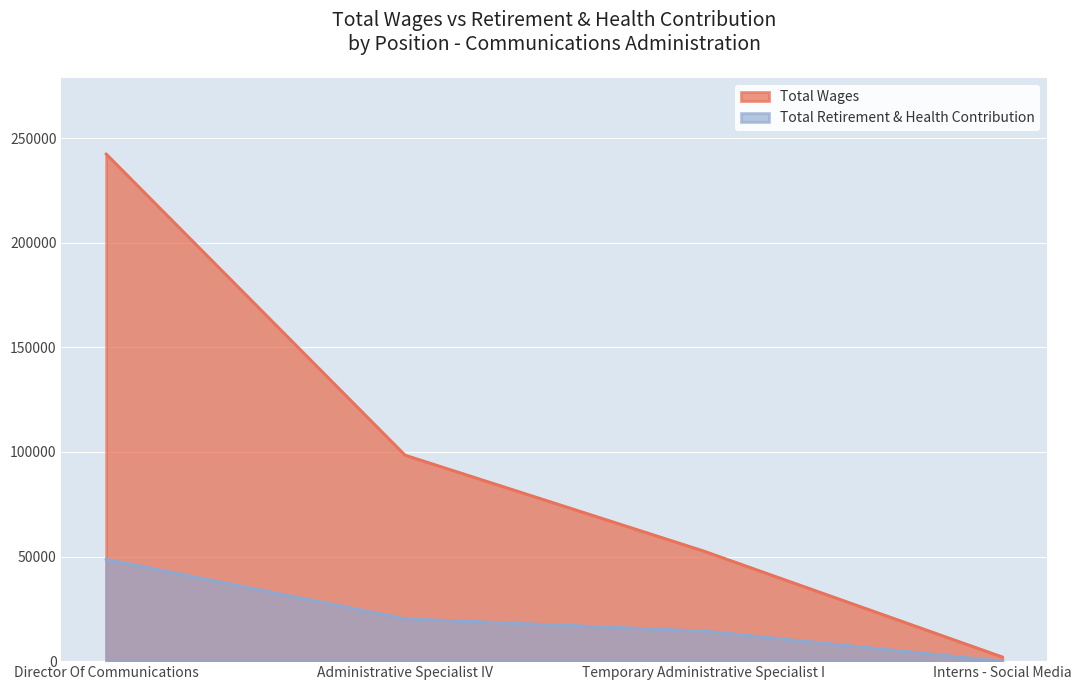

The Total Retirement & Health Contribution series shows 0 at Interns - Social Media. True or false?

True